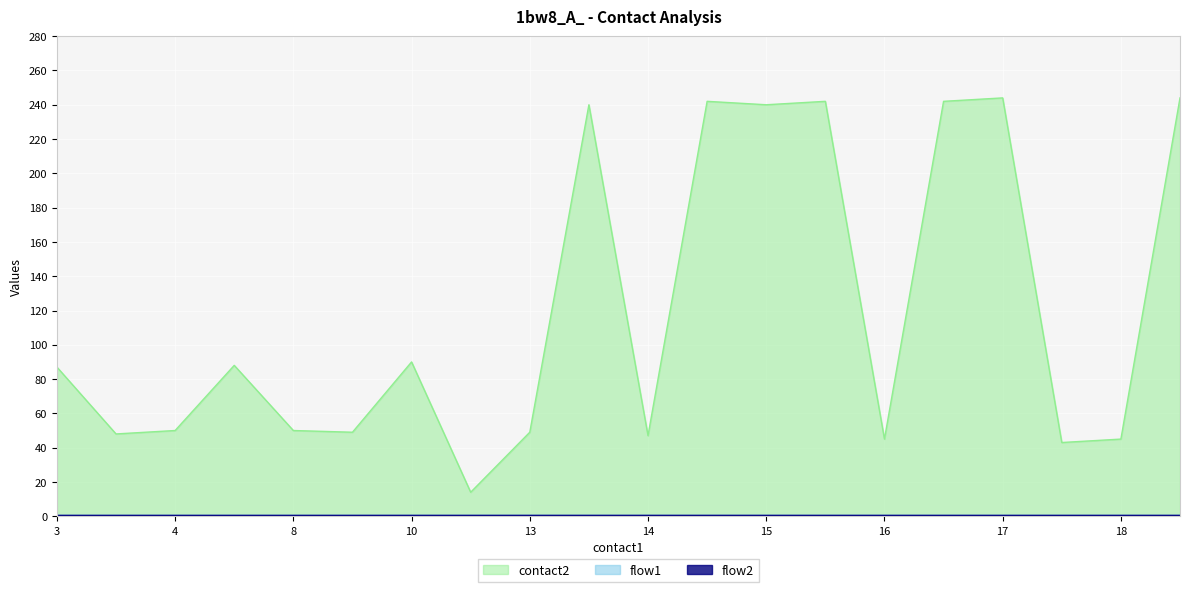

What is the difference between the maximum and minimum values in the contact2 series?

230